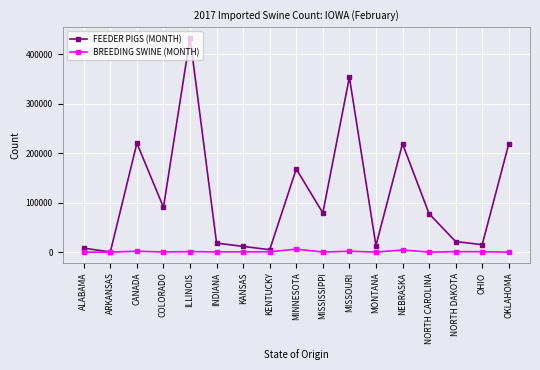

Is the value of FEEDER PIGS (MONTH) at MONTANA greater than the value of BREEDING SWINE (MONTH) at COLORADO?

Yes